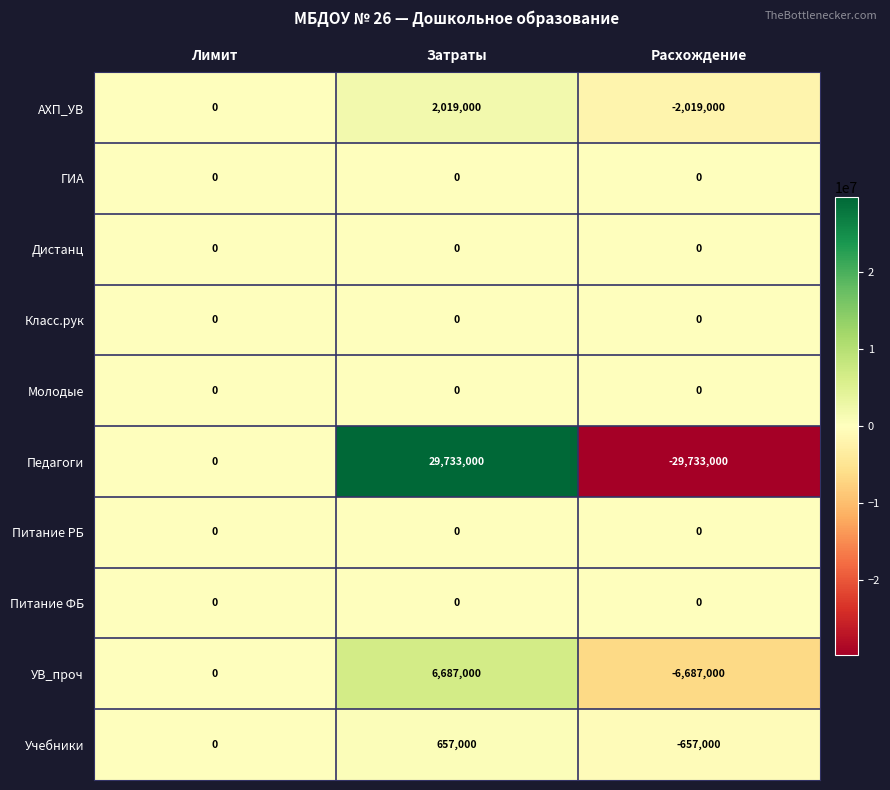

True or false: ГИА has a value of 0 at Затраты.

True